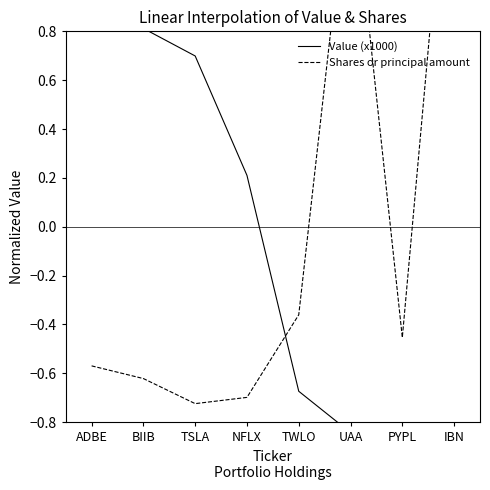

The value of Shares or principal amount at UAA is 1.5. True or false?

True